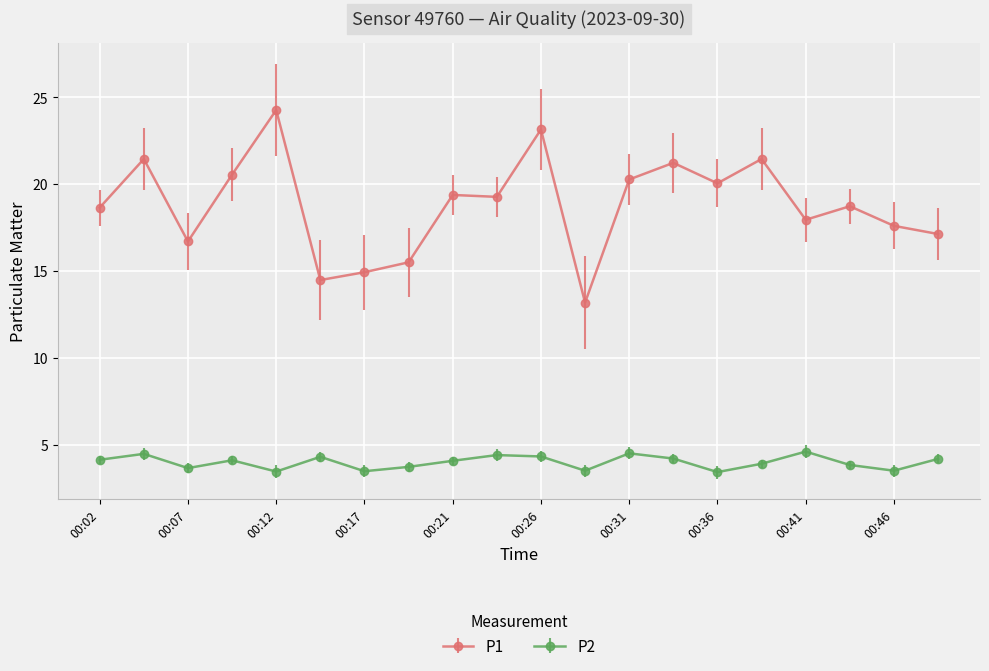

True or false: P1 and P2 intersect in this chart.

False